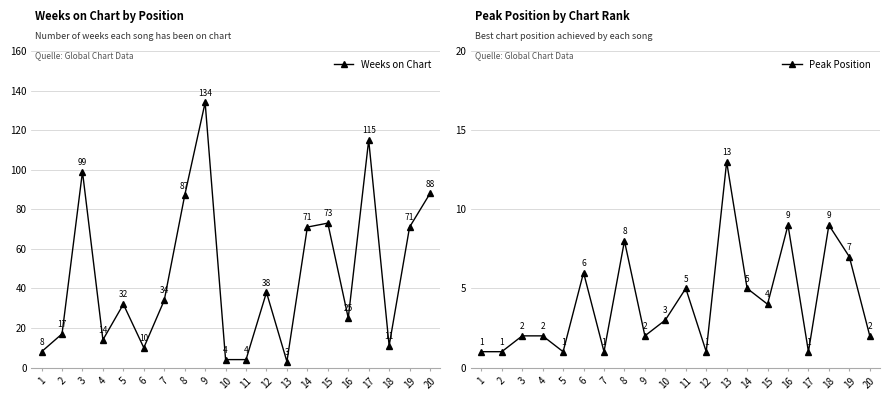

What is the sum of all Peak Position values?

83